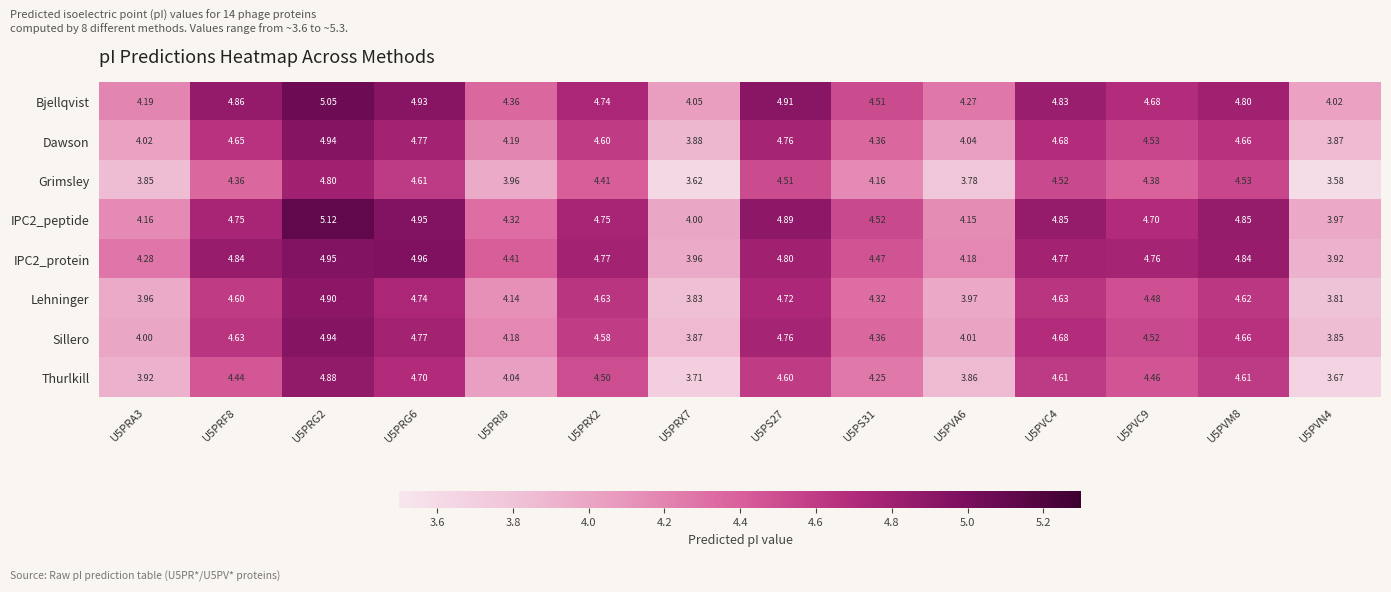

Is the value of IPC2_protein at U5PRF8 greater than the value of Sillero at U5PS31?

Yes